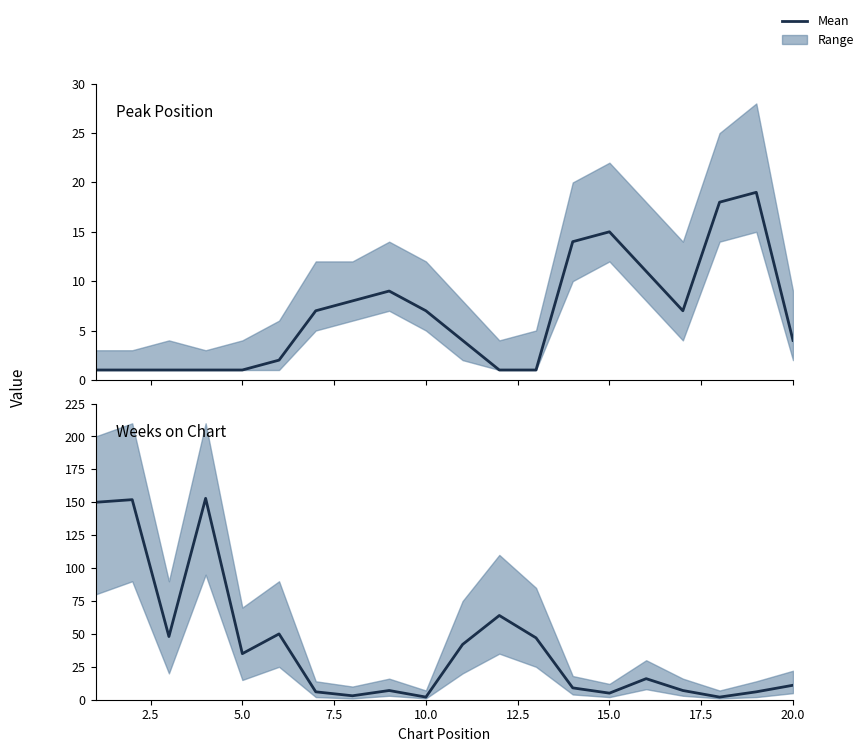

What is the value of the Peak Position point at the 3rd from the left?

1